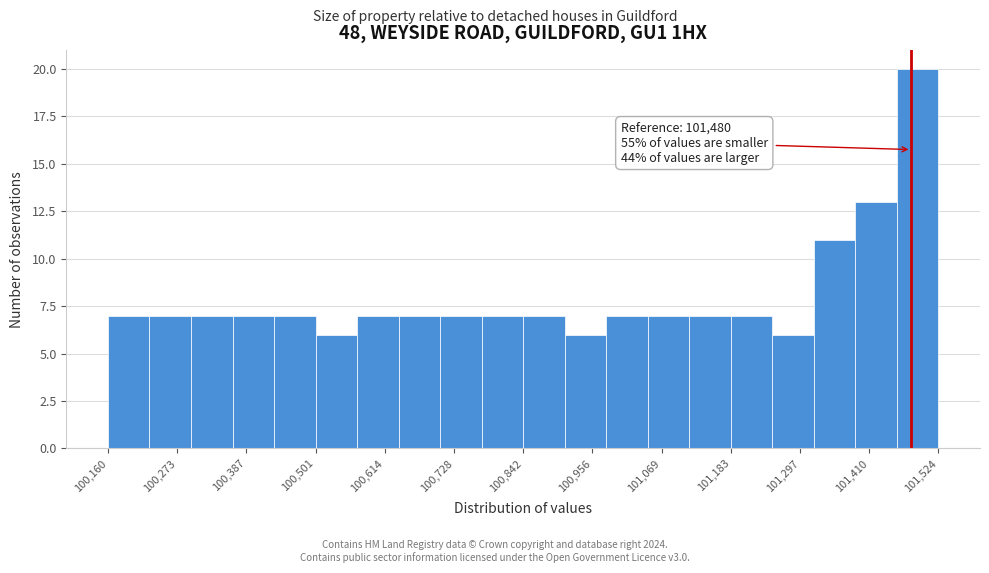

Around what value on the x-axis is the tallest bar? Give the approximate position of its centre, as read against the axis.

101500